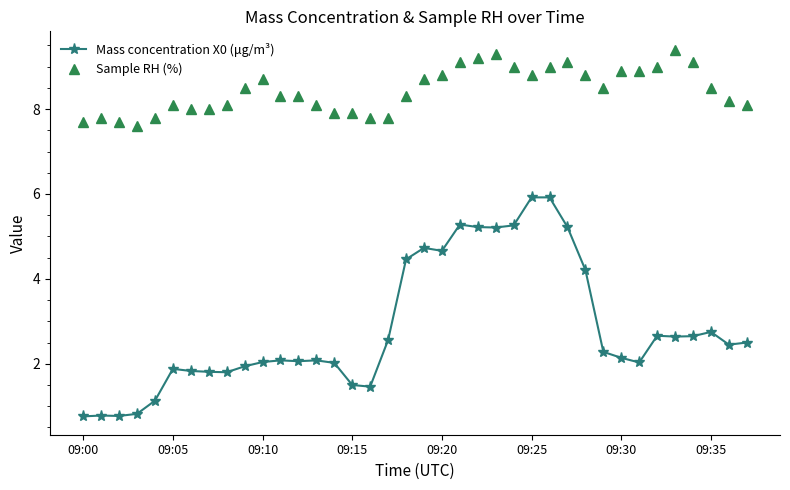

What is the difference between the maximum and minimum values in the Sample RH (%) series?

1.8